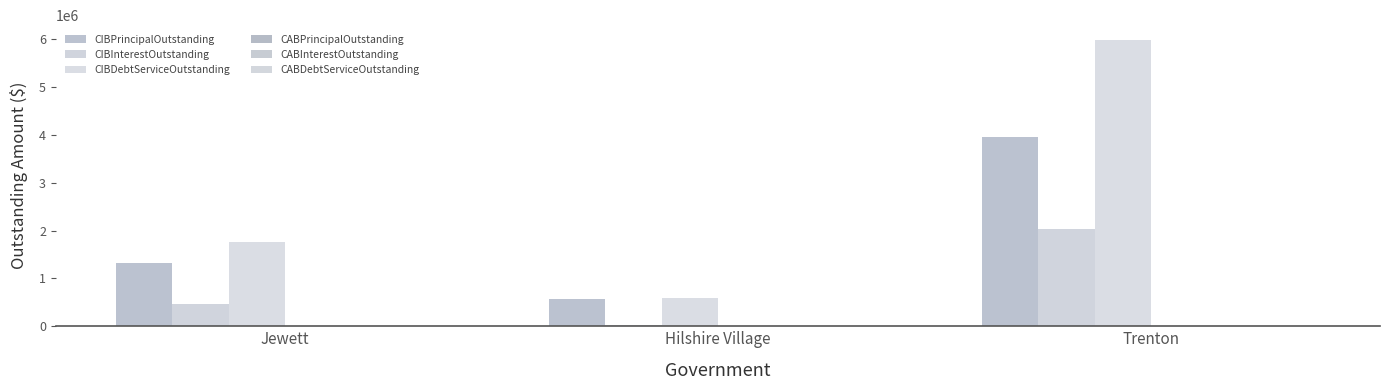

Which series has the largest range (max minus min)?

CIBDebtServiceOutstanding